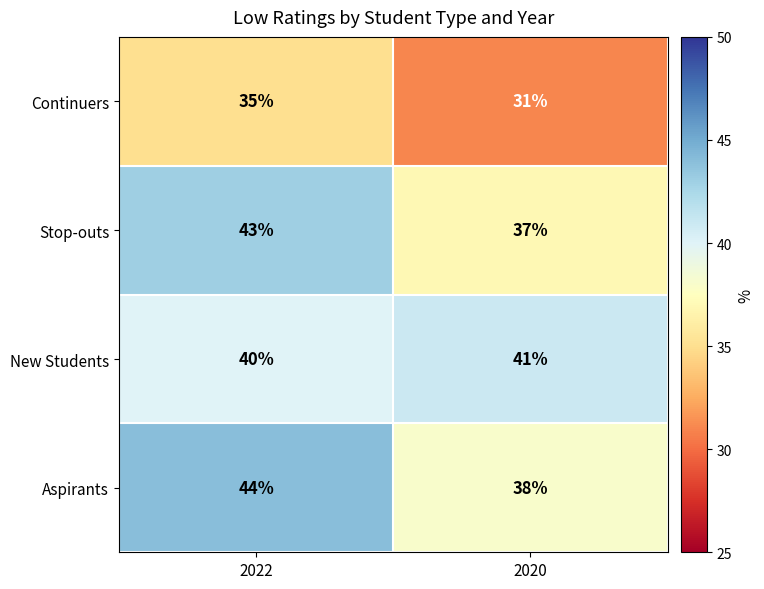

At which category does the chart reach its peak across all series?

2022